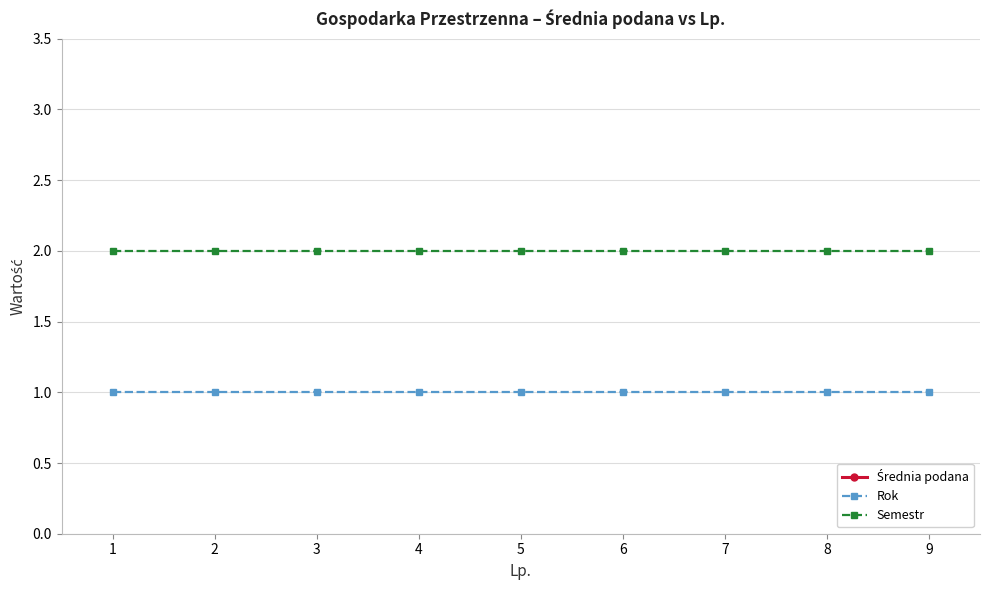

Does the chart have visible grid lines?

Yes